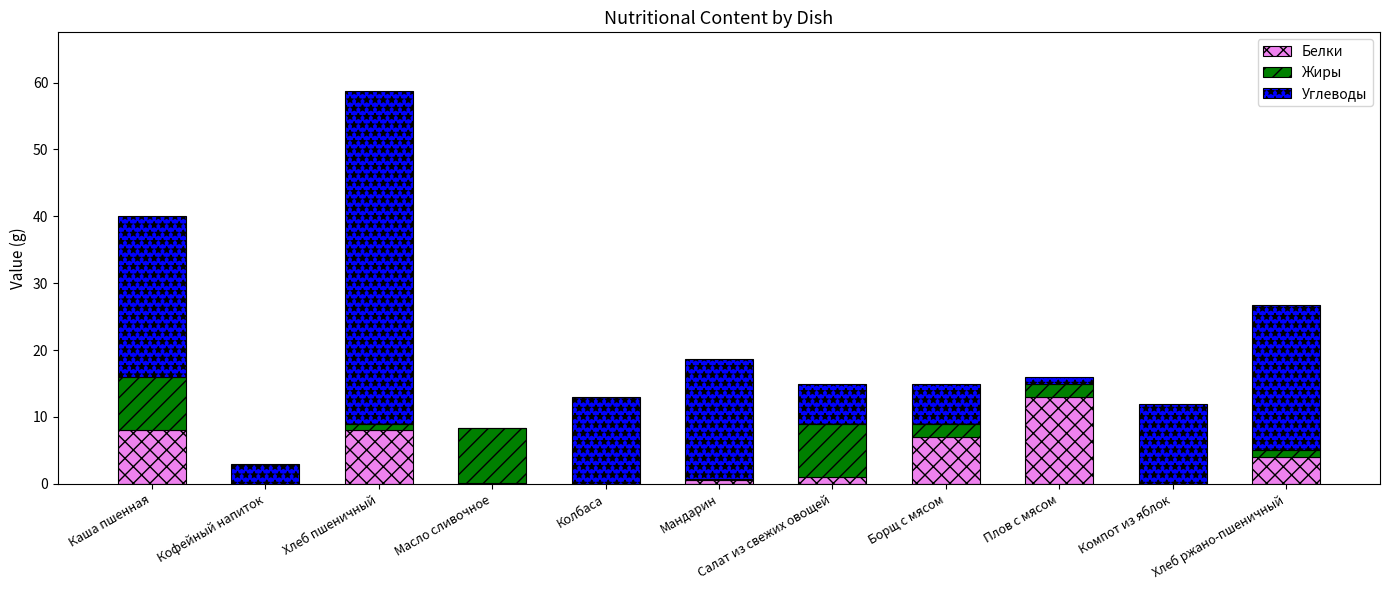

What is the total value across all series at Компот из яблок?

12.0